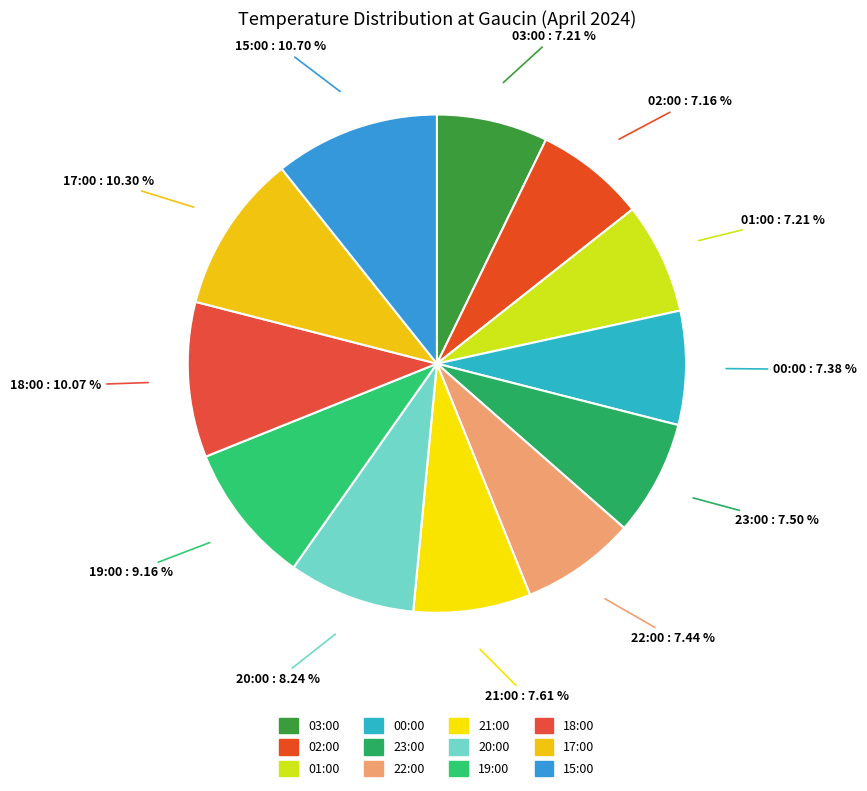

What is the ratio of the value at 02:00 to the value at 21:00?

0.9